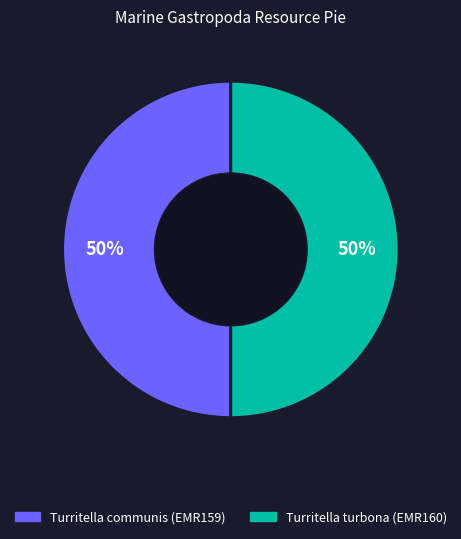

What percentage is the Turritella communis (EMR159) slice, to the nearest percent?

50%